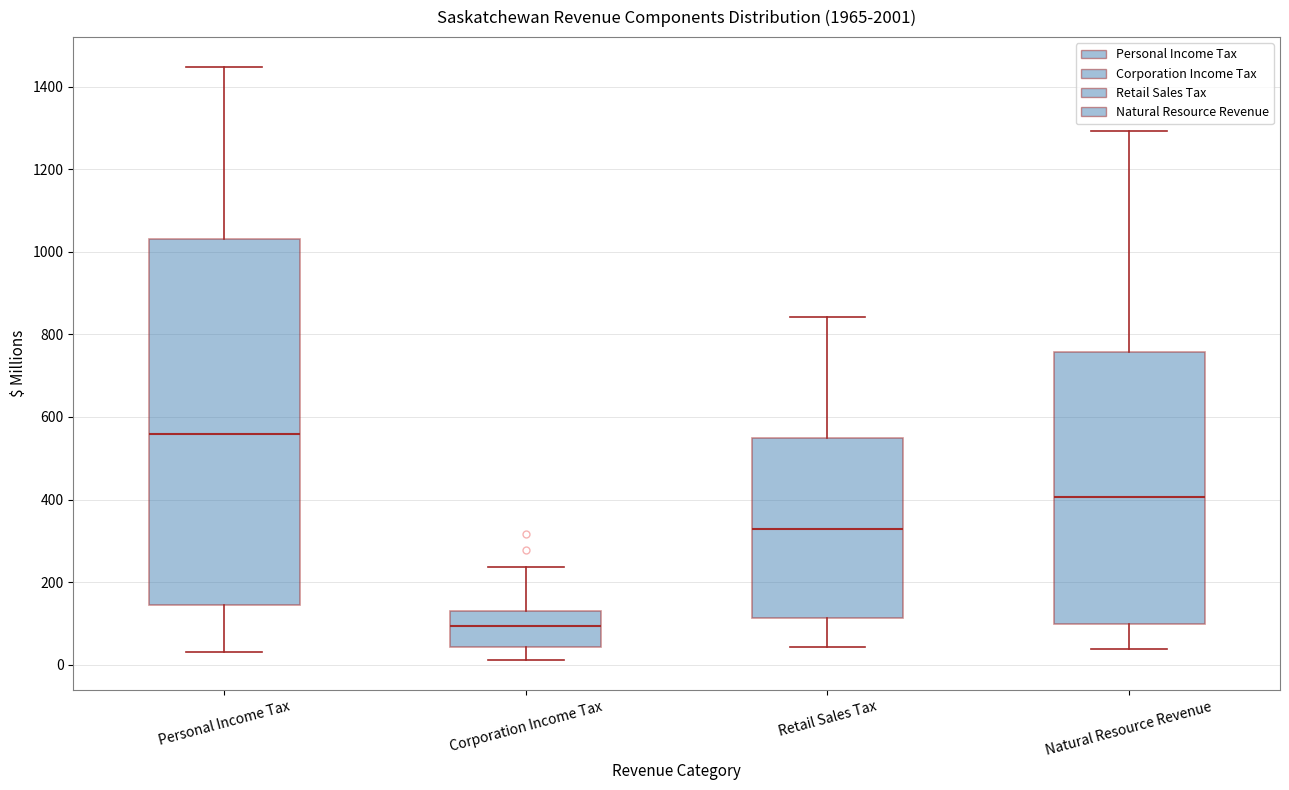

Reading left to right, transcribe this box plot: for each box, give where its median line is, the range the box spans, and where its two whiskers end, as read against the y-axis. The values are not printed on the chart, so give them approximately, as read against the axis.

Personal Income Tax: median 560, box 140 to 1040, whiskers 40 to 1440
Corporation Income Tax: median 100, box 40 to 140, whiskers 20 to 240
Retail Sales Tax: median 320, box 120 to 540, whiskers 40 to 840
Natural Resource Revenue: median 400, box 100 to 760, whiskers 40 to 1300